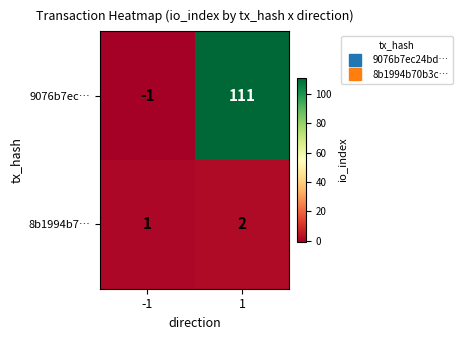

Reading left to right, what are all the values shown in this chart?

9076b7ec…: -1	111
8b1994b7…: 1	2